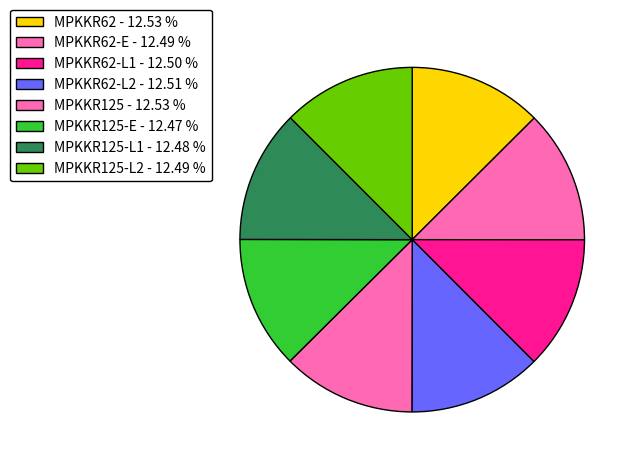

Which category has the smallest portion of the pie?

MPKKR125-E